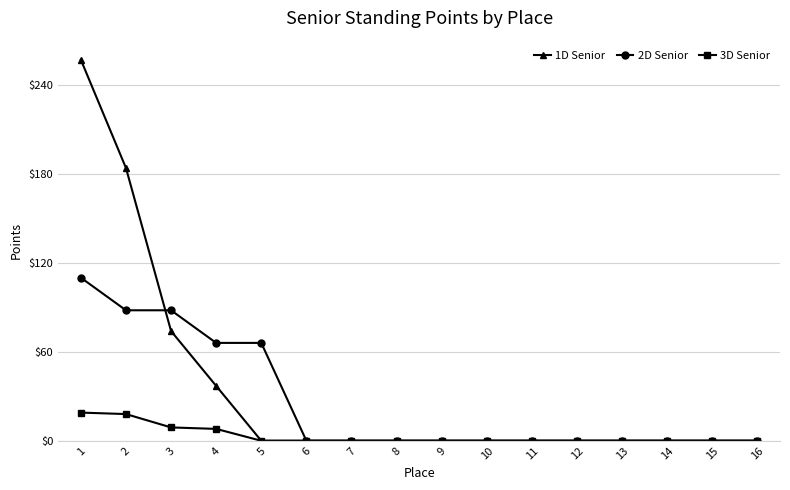

Does the chart have visible grid lines?

Yes